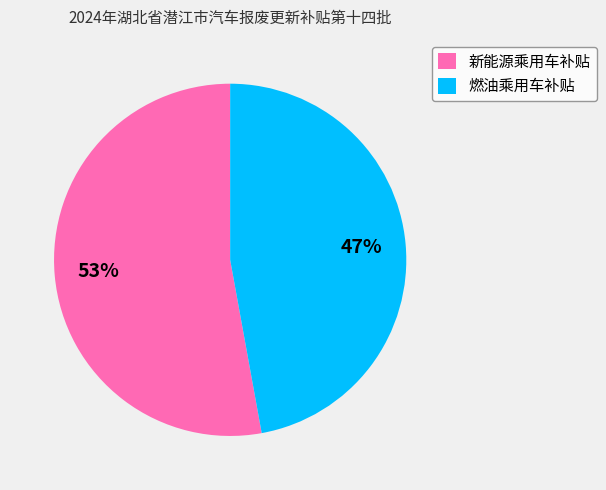

Which category has the biggest portion of the pie?

新能源乘用车补贴